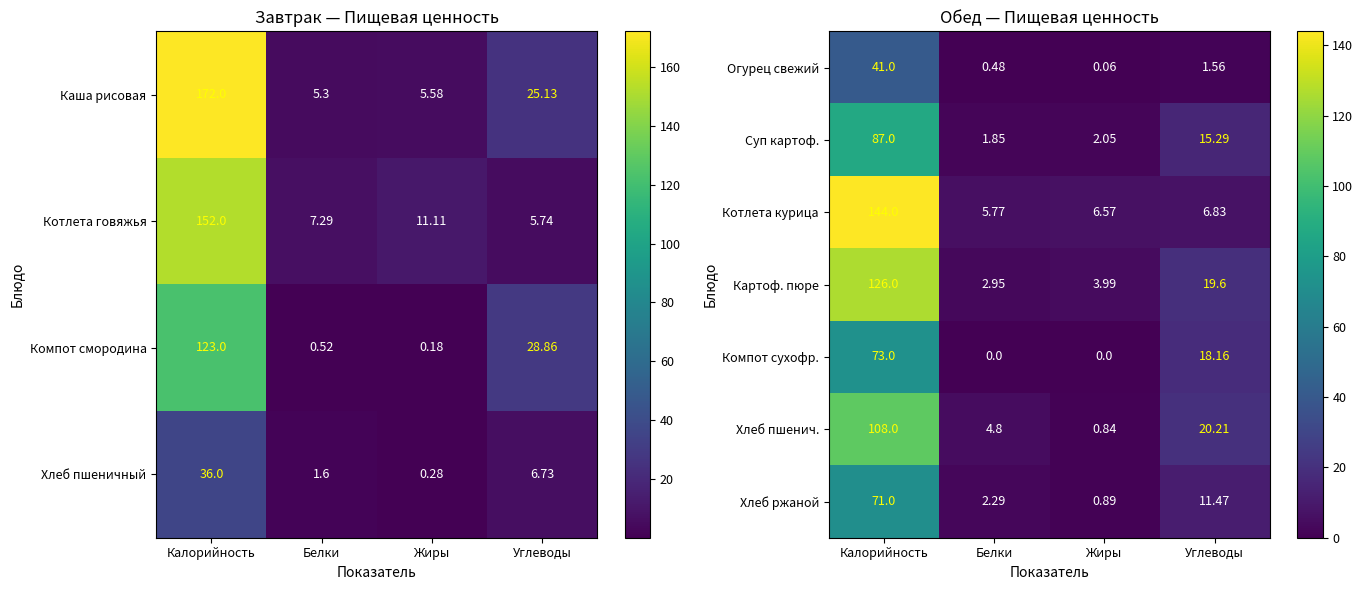

List the labels in order of Котлета курица value, largest first.

Калорийность, Углеводы, Жиры, Белки